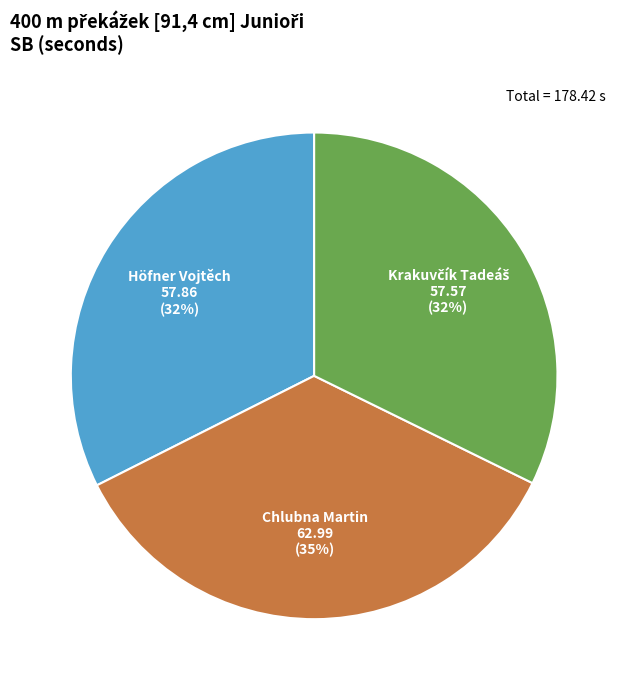

To the nearest percent, what is the difference between the largest and smallest slice percentages?

3%